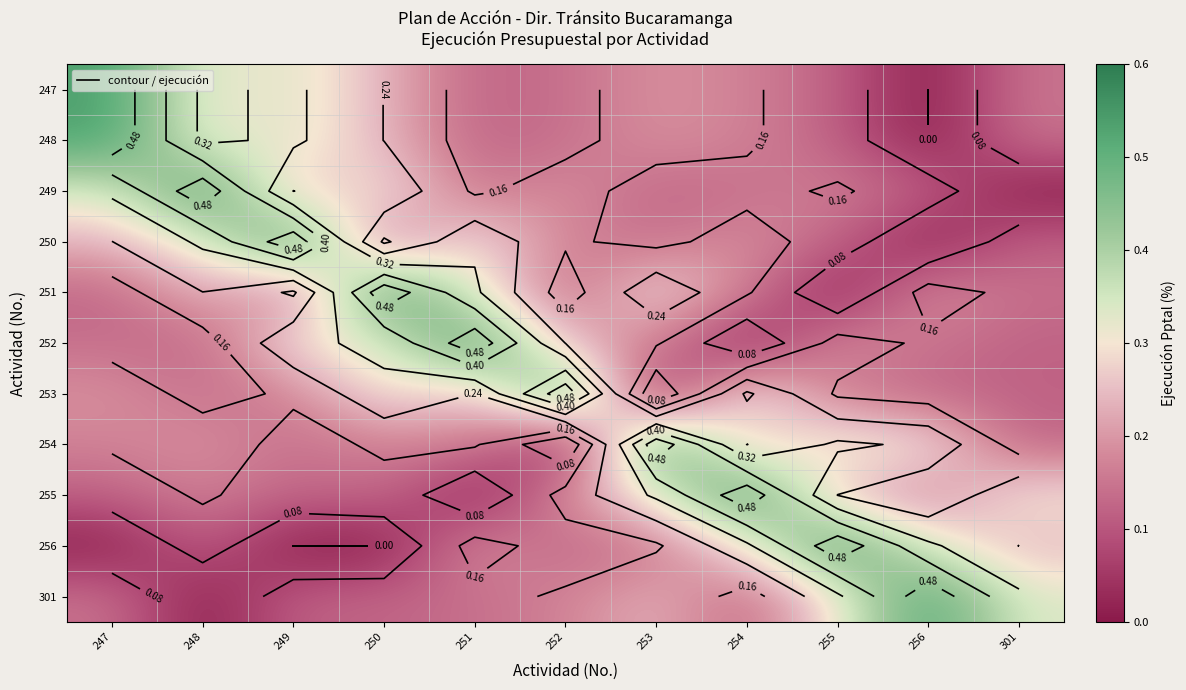

At how many categories does at least one series exceed 0?

11